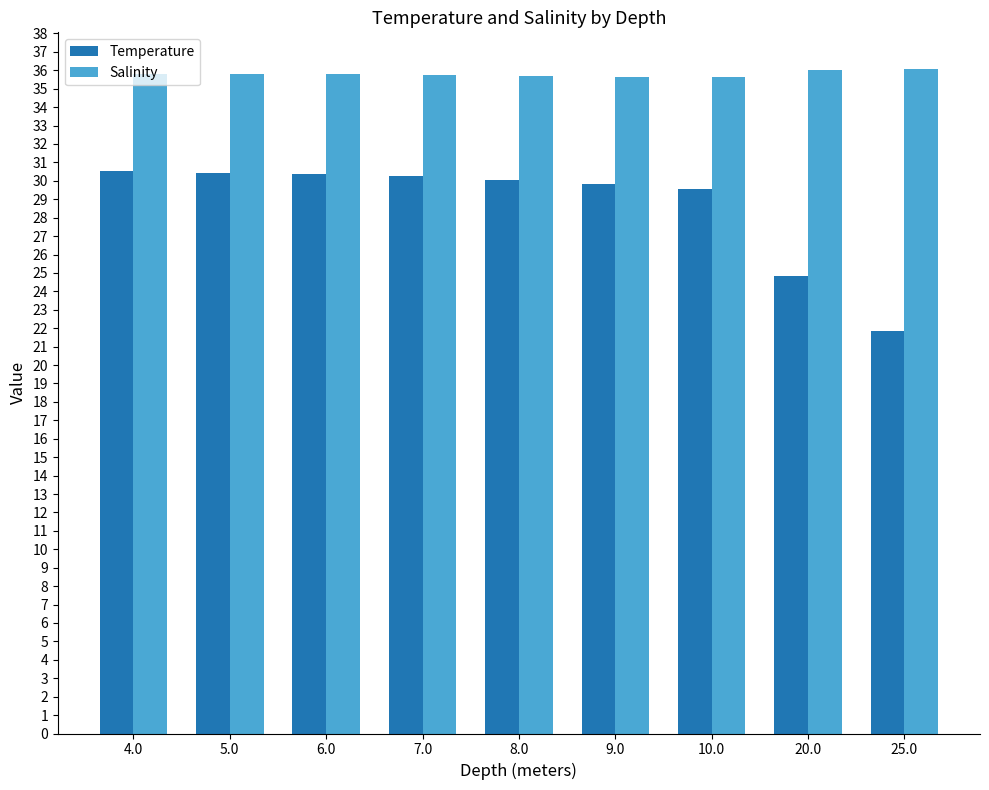

What is the label of the 4th bar from the right?

9.0